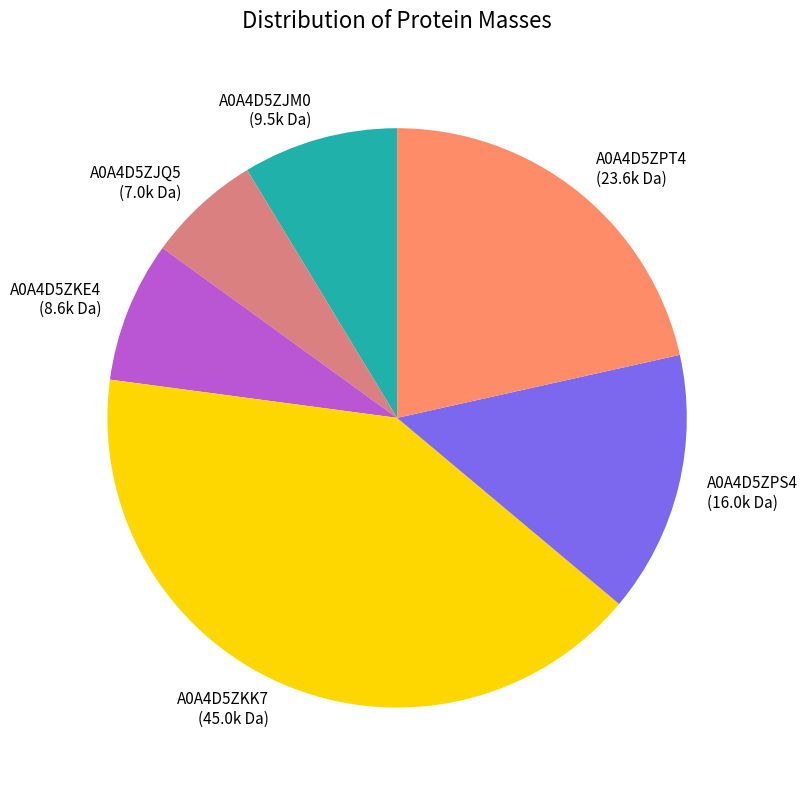

How many segments does this pie chart have?

6